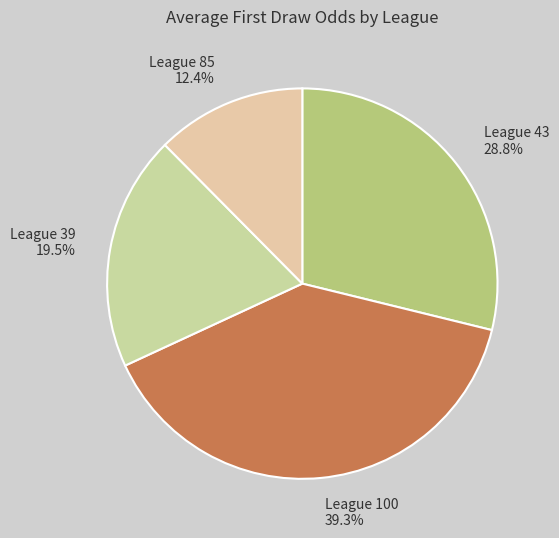

Count the number of slices in the pie.

4